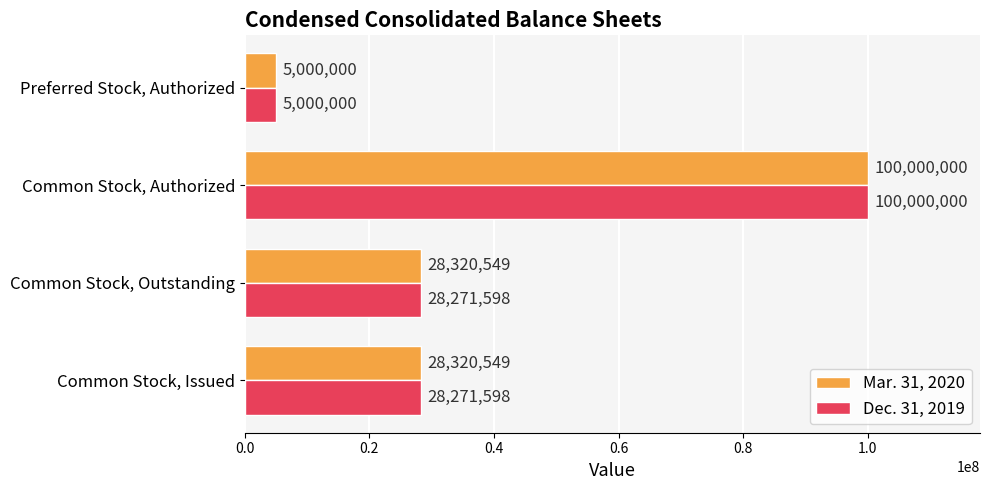

Is it true that Dec. 31, 2019 equals 39489242 at Common Stock, Outstanding?

False